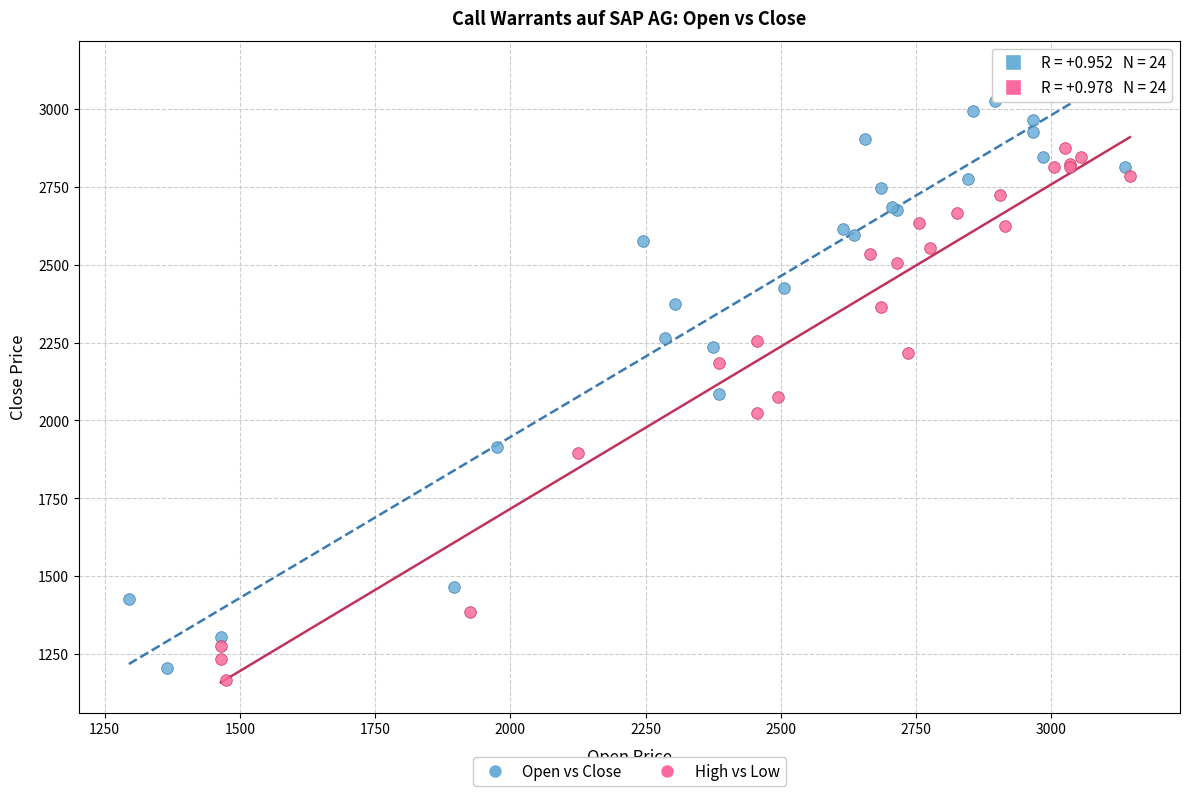

Which series has the widest spread of Y values?

Open vs Close